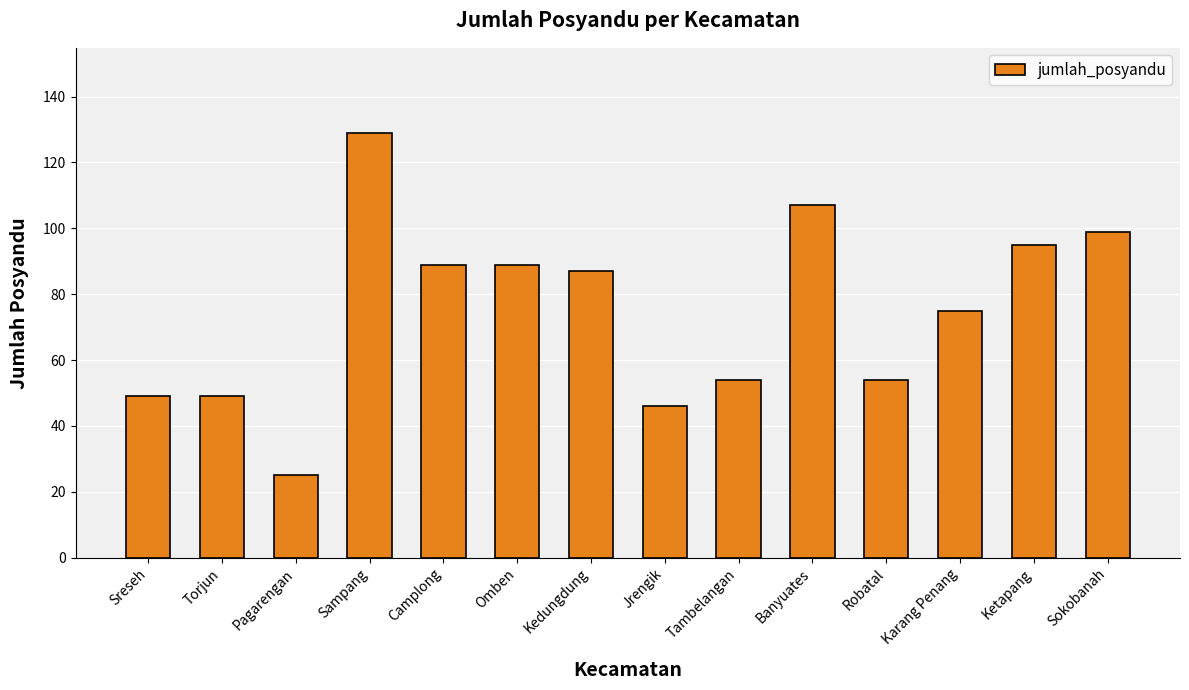

What is the value of the 8th bar from the left?

46